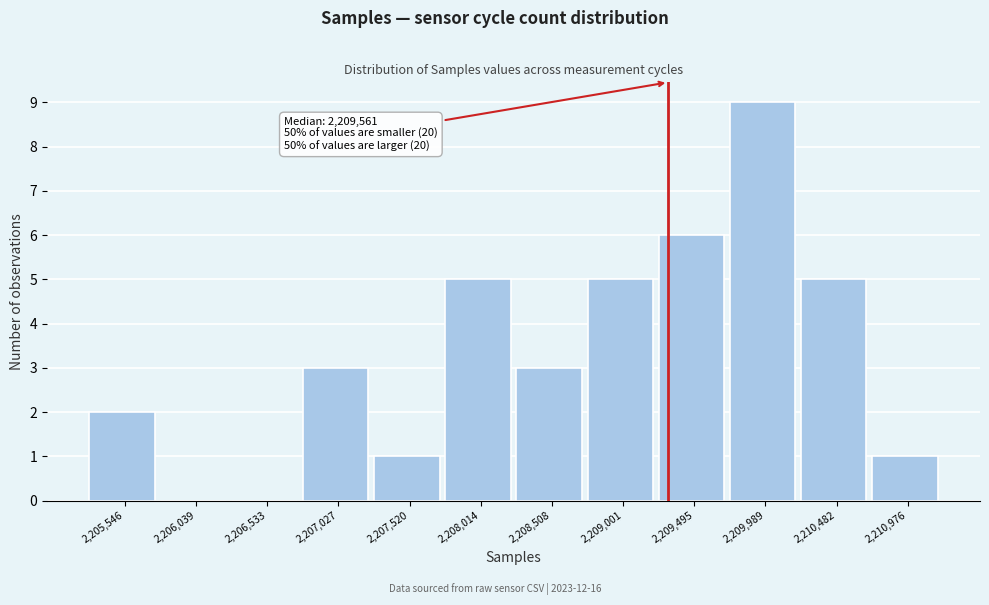

Reading left to right, transcribe all the data shown in this chart.

2,205,546=2	2,206,039=0	2,206,533=0	2,207,027=3	2,207,520=1	2,208,014=5	2,208,508=3	2,209,001=5	2,209,495=6	2,209,989=9	2,210,482=5	2,210,976=1